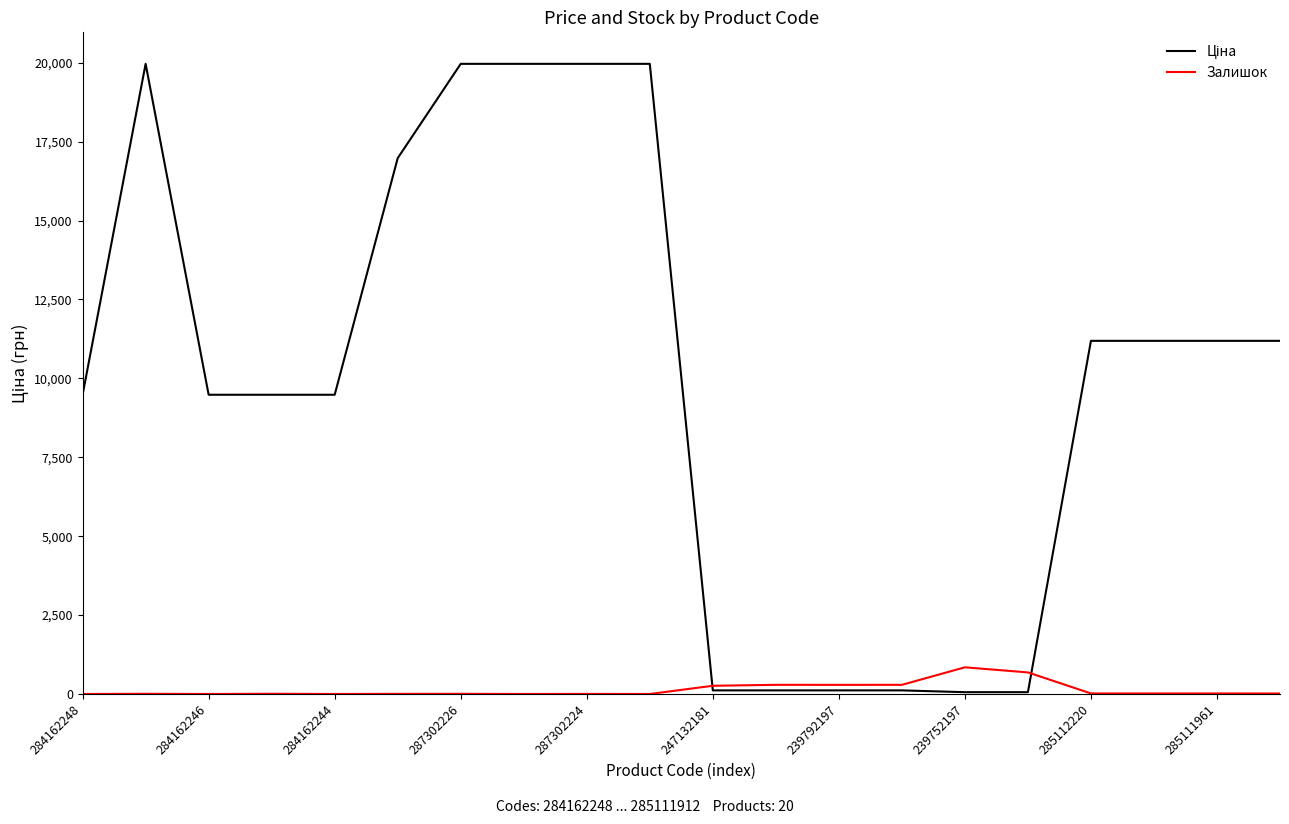

What is the greatest value displayed?

19964.2